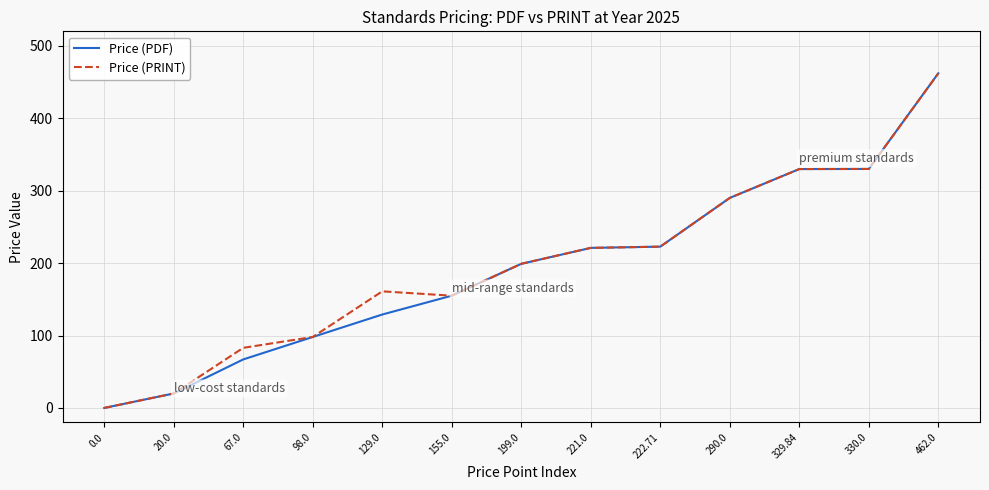

The value of Price (PDF) at 221.0 is 292.0. True or false?

False